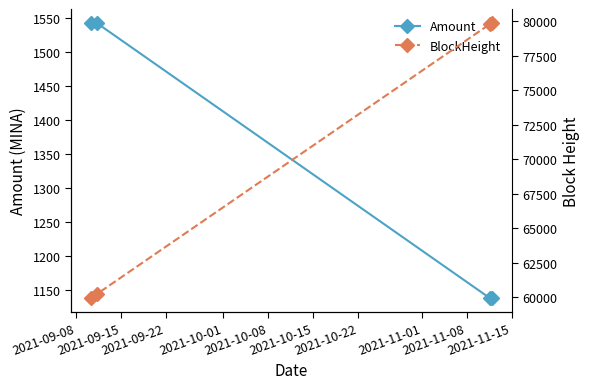

What is the value of the Amount point at the 3rd from the left?

1138.1